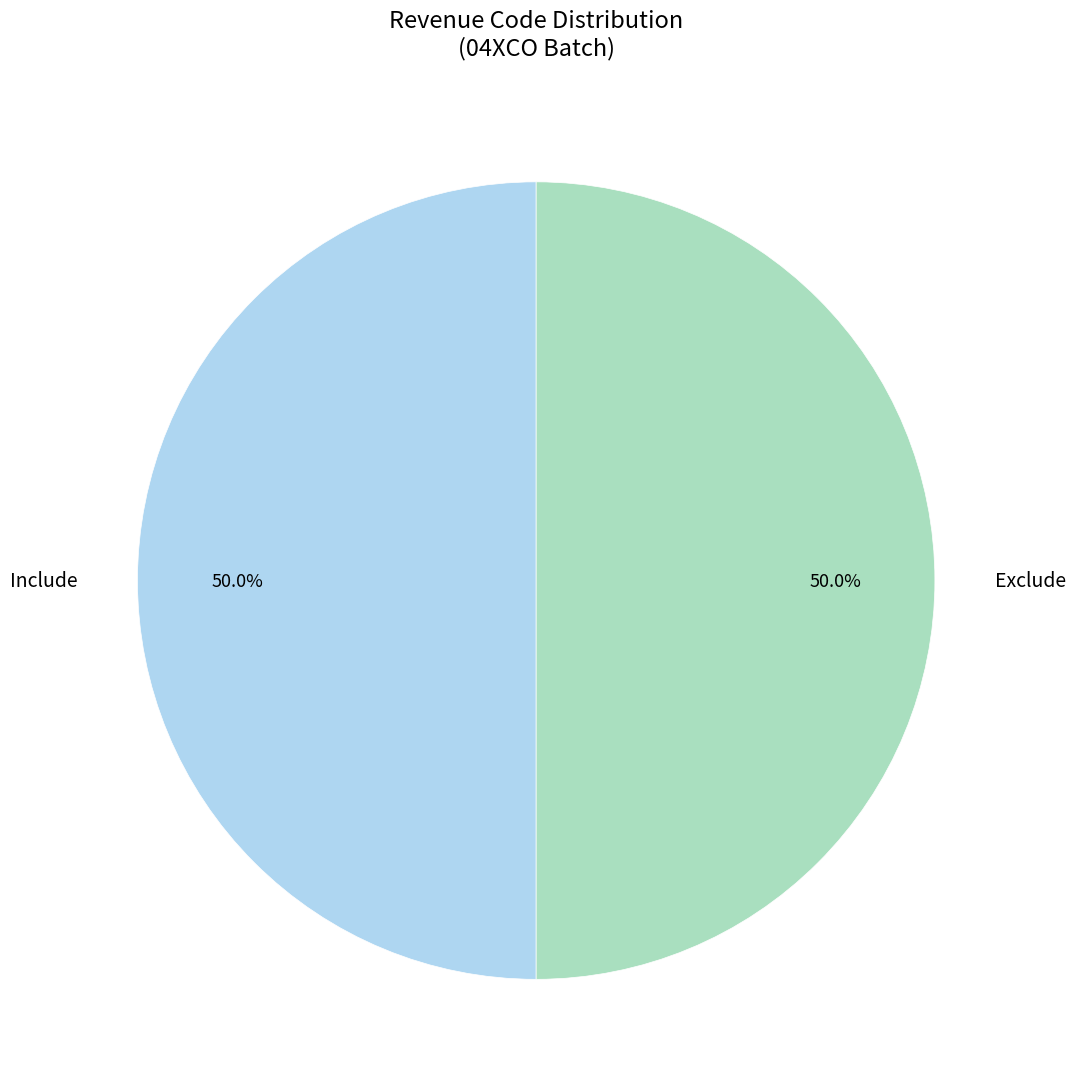

Combined, what portion of the pie is Include and Exclude?

100.0%